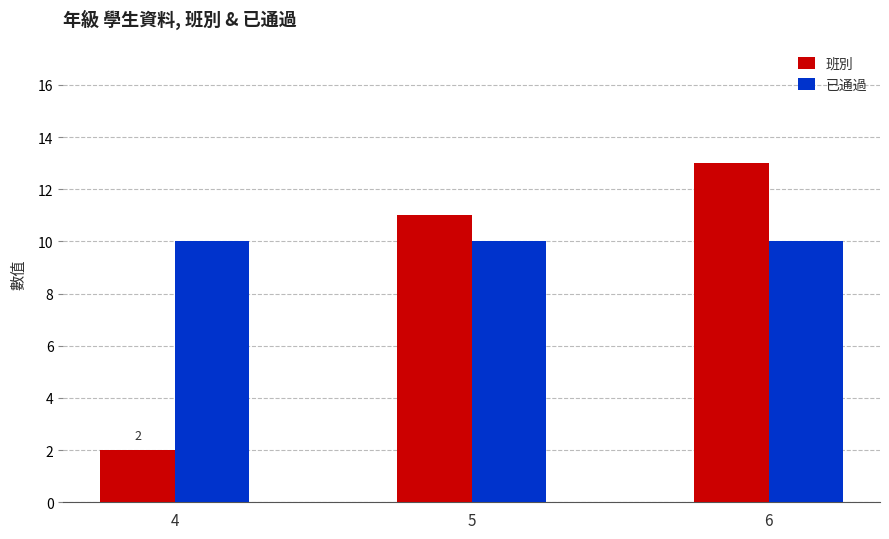

What is the difference between the maximum and second lowest values in the 班別 series?

2